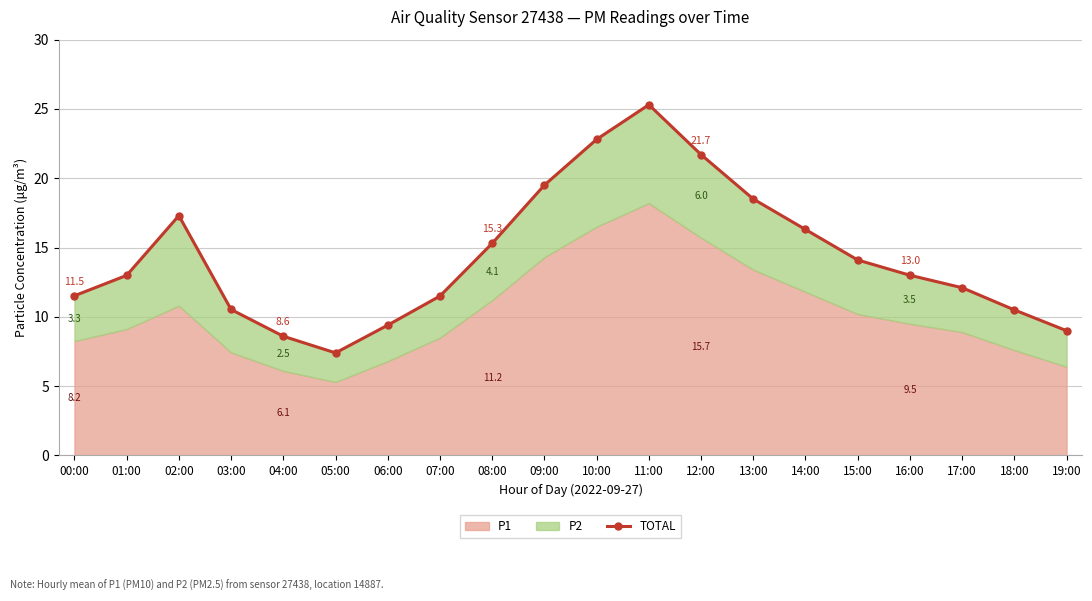

List the labels in order of value, largest first.

11:00, 10:00, 12:00, 09:00, 13:00, 02:00, 14:00, 08:00, 15:00, 16:00, 01:00, 17:00, 00:00, 07:00, 03:00, 18:00, 06:00, 19:00, 04:00, 05:00